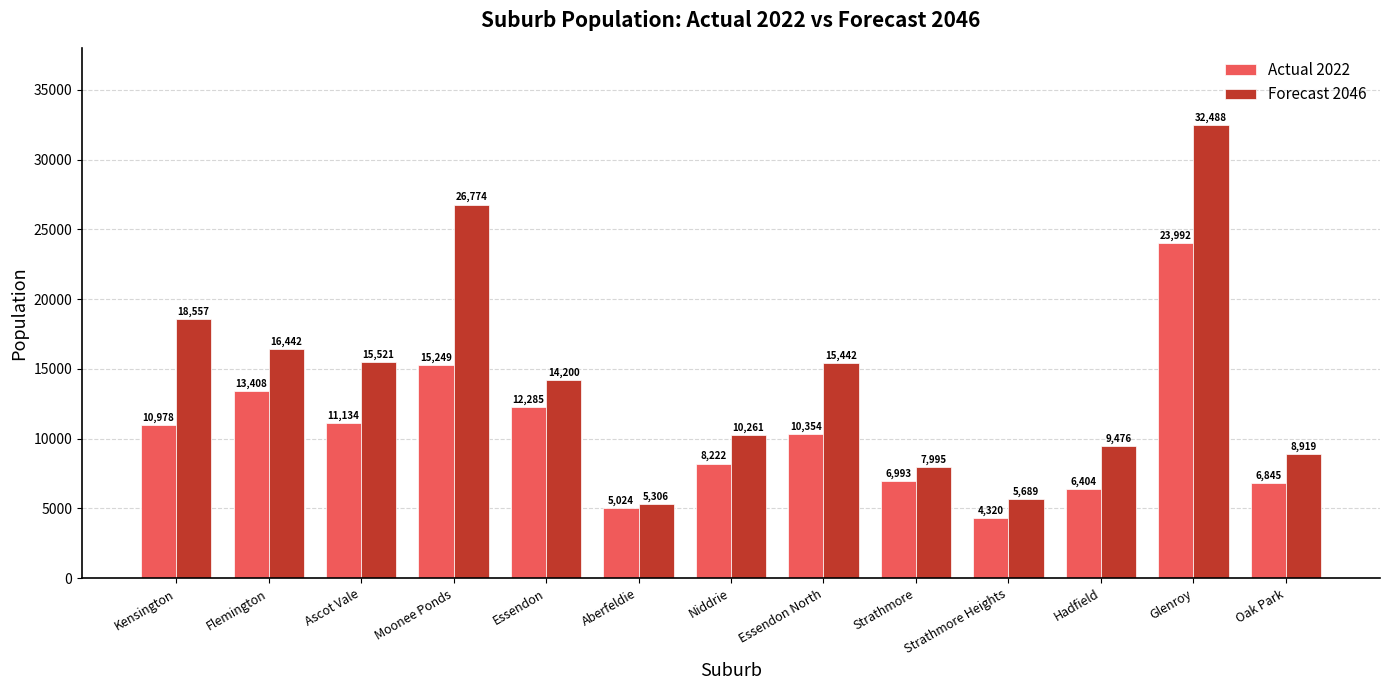

Reading left to right, transcribe all the data shown in this chart.

Actual 2022: Kensington=10978	Flemington=13408	Ascot Vale=11134	Moonee Ponds=15249	Essendon=12285	Aberfeldie=5024	Niddrie=8222	Essendon North=10354	Strathmore=6993	Strathmore Heights=4320	Hadfield=6404	Glenroy=23992	Oak Park=6845
Forecast 2046: Kensington=18557	Flemington=16442	Ascot Vale=15521	Moonee Ponds=26774	Essendon=14200	Aberfeldie=5306	Niddrie=10261	Essendon North=15442	Strathmore=7995	Strathmore Heights=5689	Hadfield=9476	Glenroy=32488	Oak Park=8919